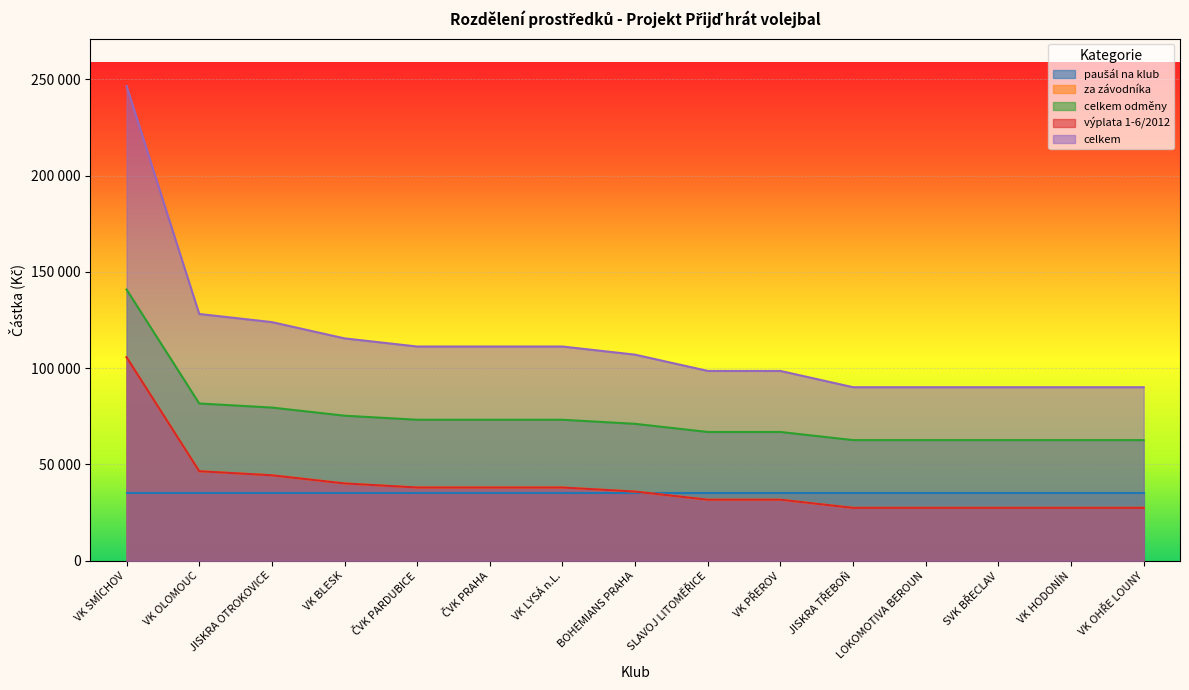

How many lines are shown in the chart?

4